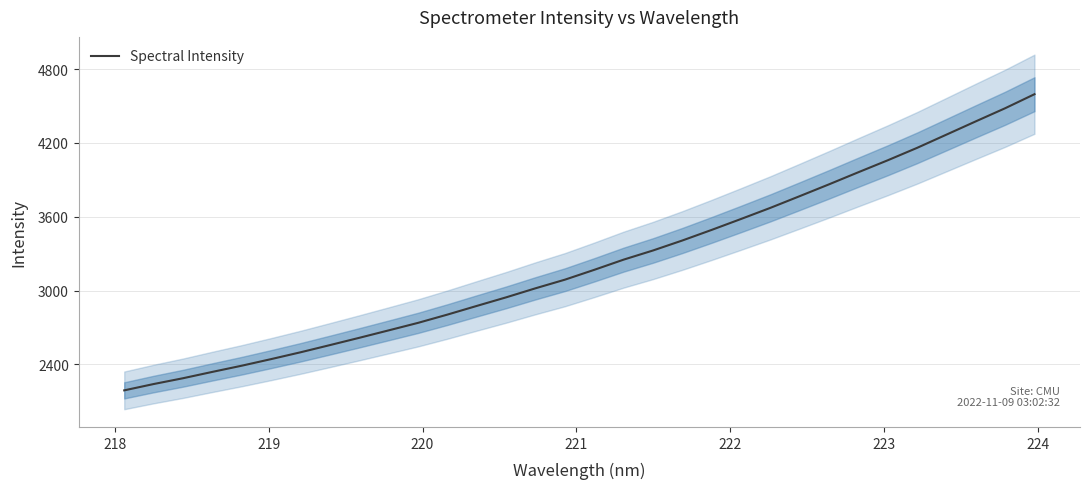

True or false: there are more than 1 points higher than both neighbors.

False